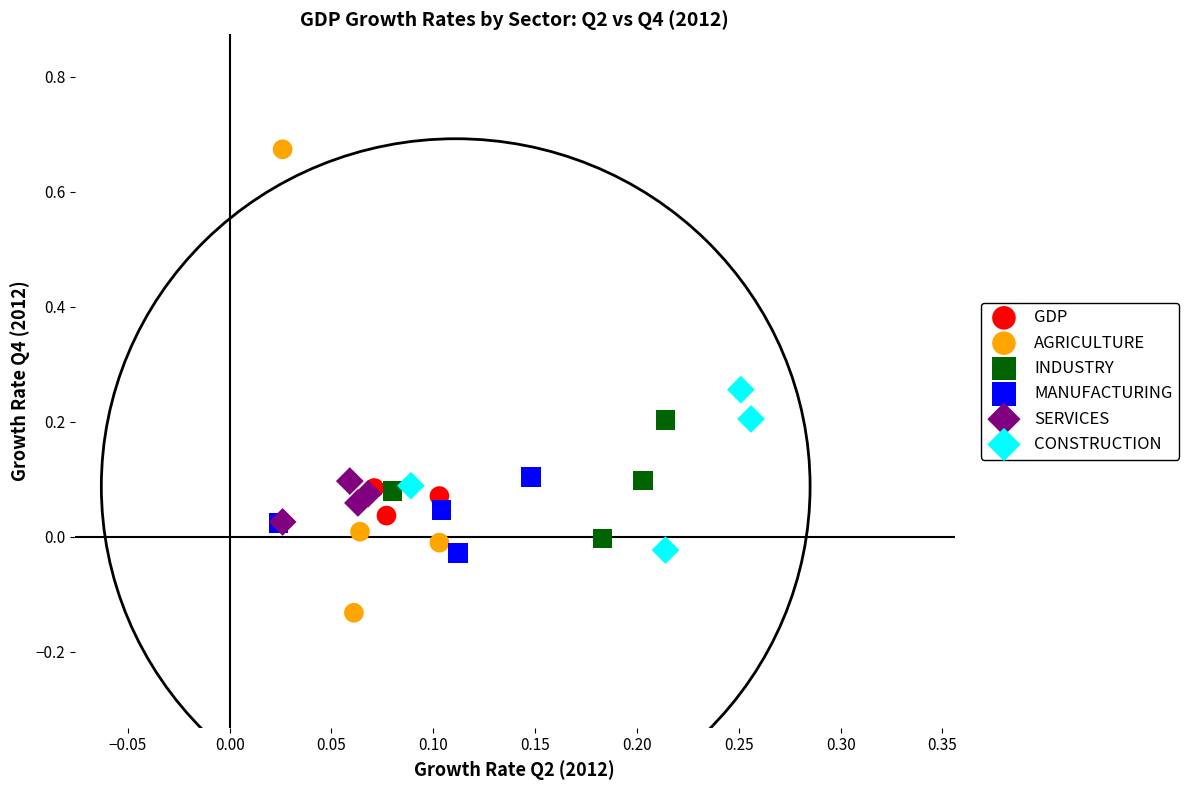

Which series reaches the minimum Y coordinate?

AGRICULTURE